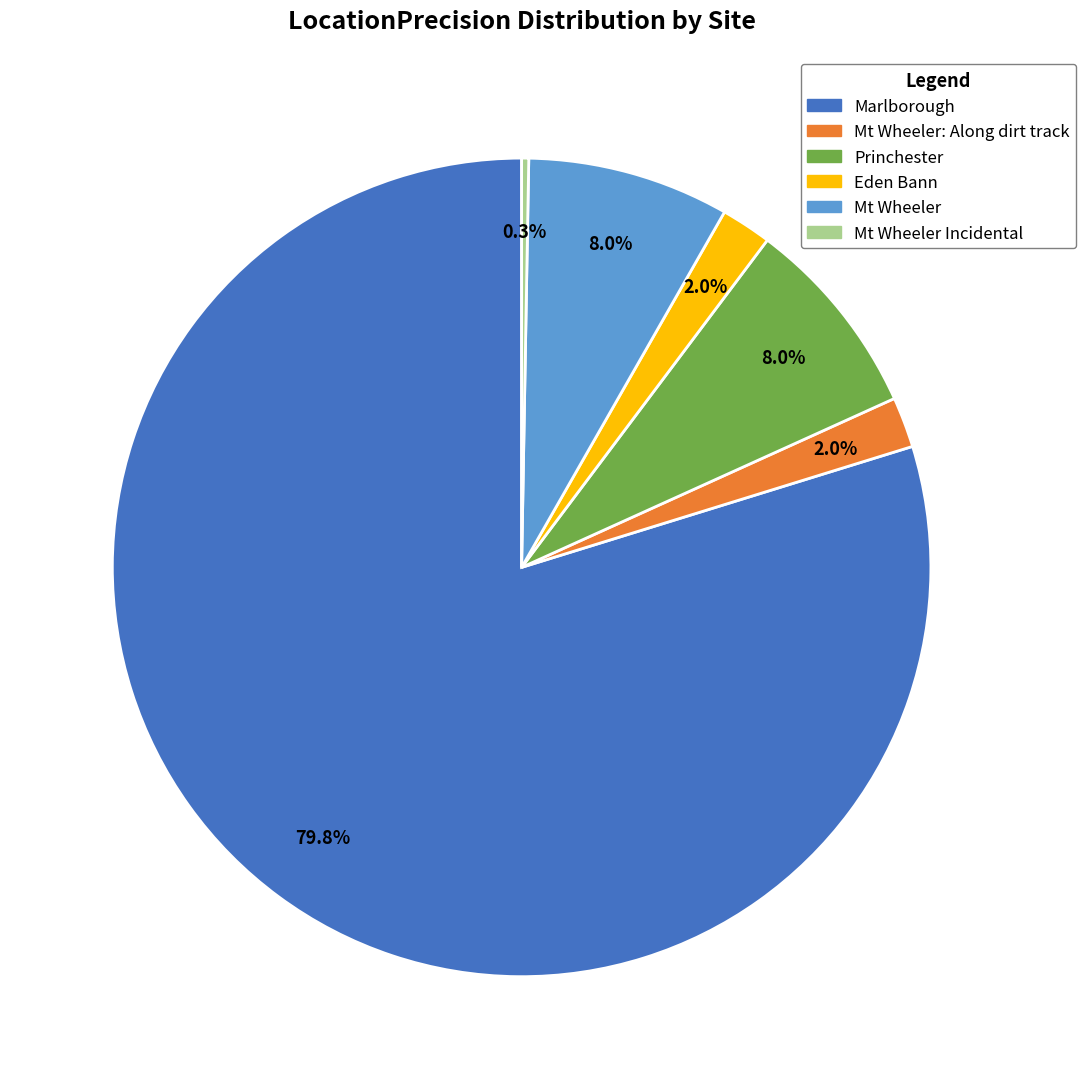

How many segments does this pie chart have?

6